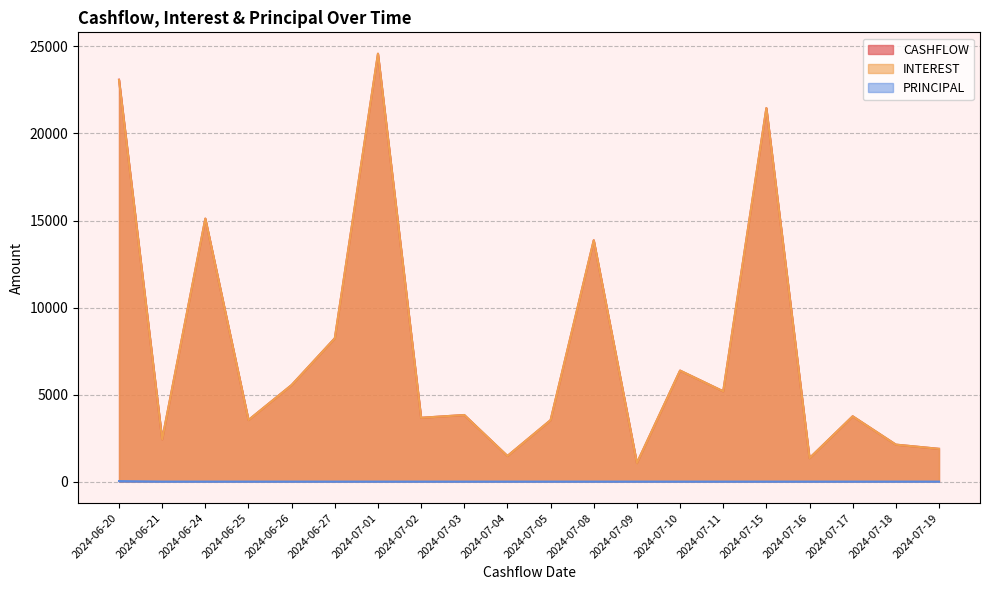

What is the label of the 7th point from the left?

2024-07-01